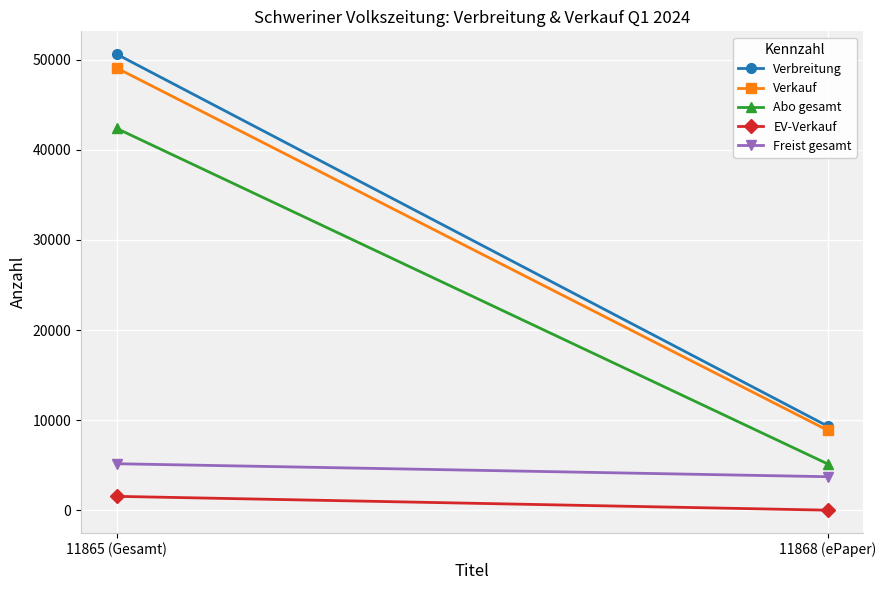

At which category does the chart reach its peak across all series?

11865 (Gesamt)